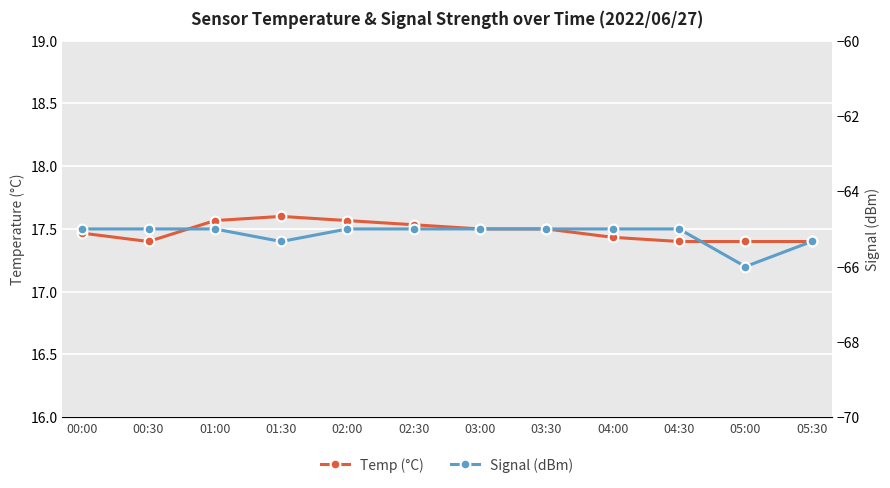

True or false: Signal (dBm) and Temp (°C) cross at least once.

False